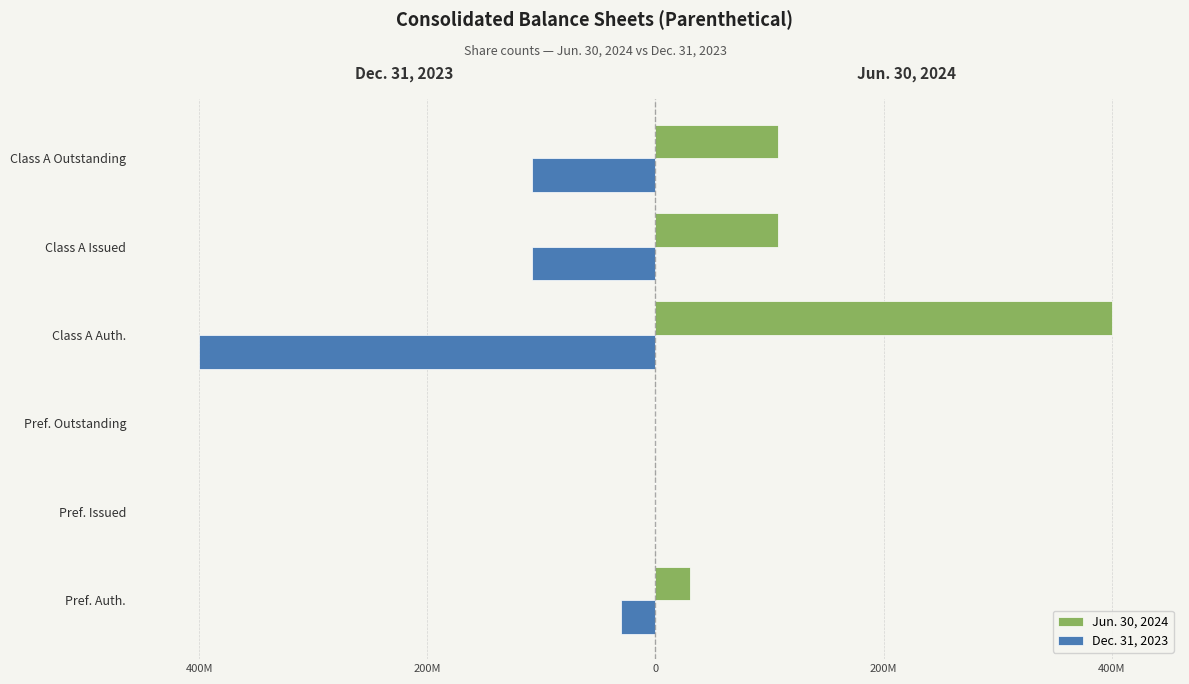

Rank the series by their average value, from highest to lowest.

Jun. 30, 2024, Dec. 31, 2023